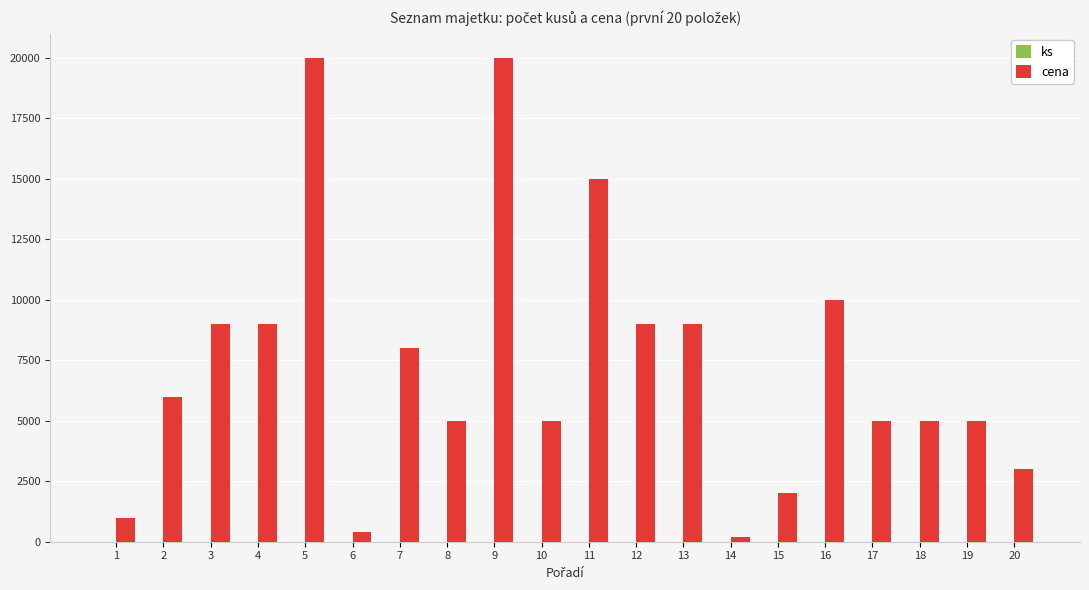

True or false: cena has a value of 5000 at 10.

True